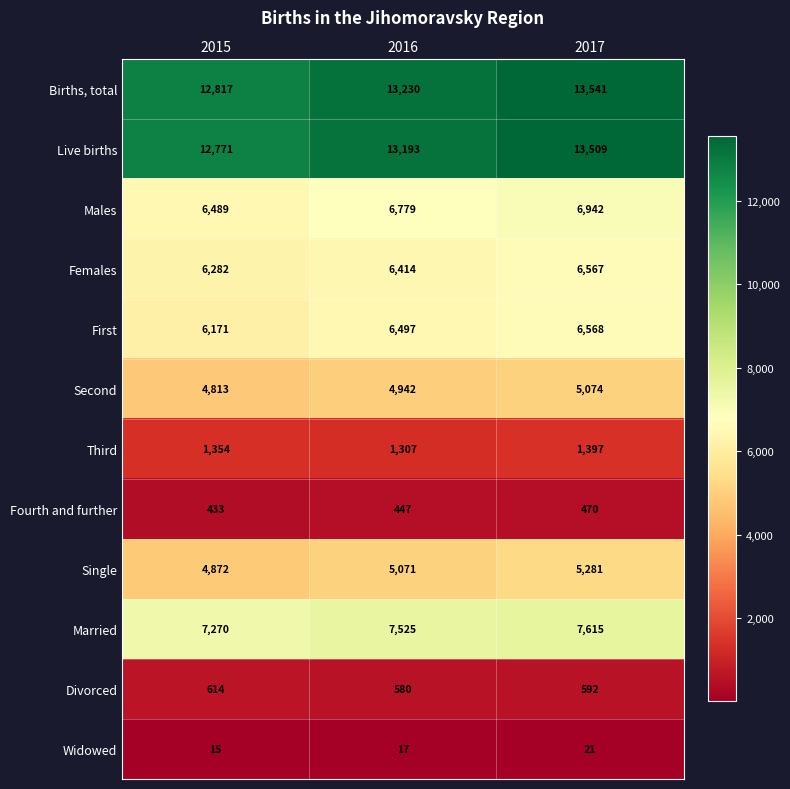

What is the average value of the Divorced series?

595